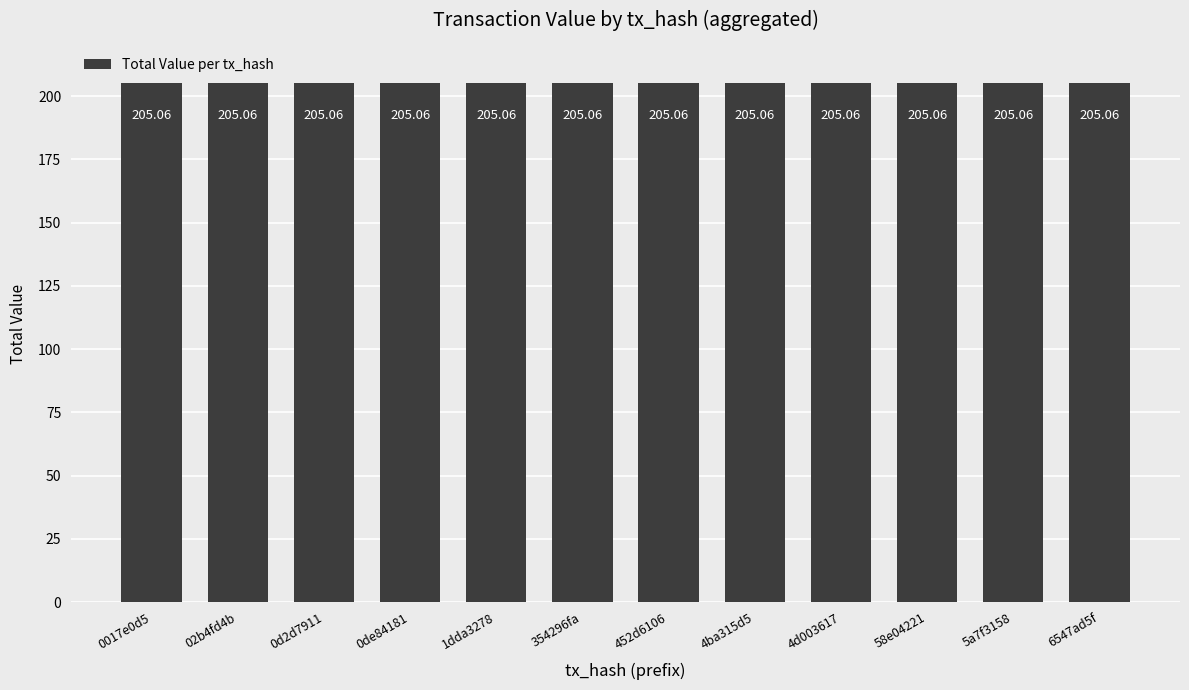

Are the bars grouped side by side (vs. stacked)?

No